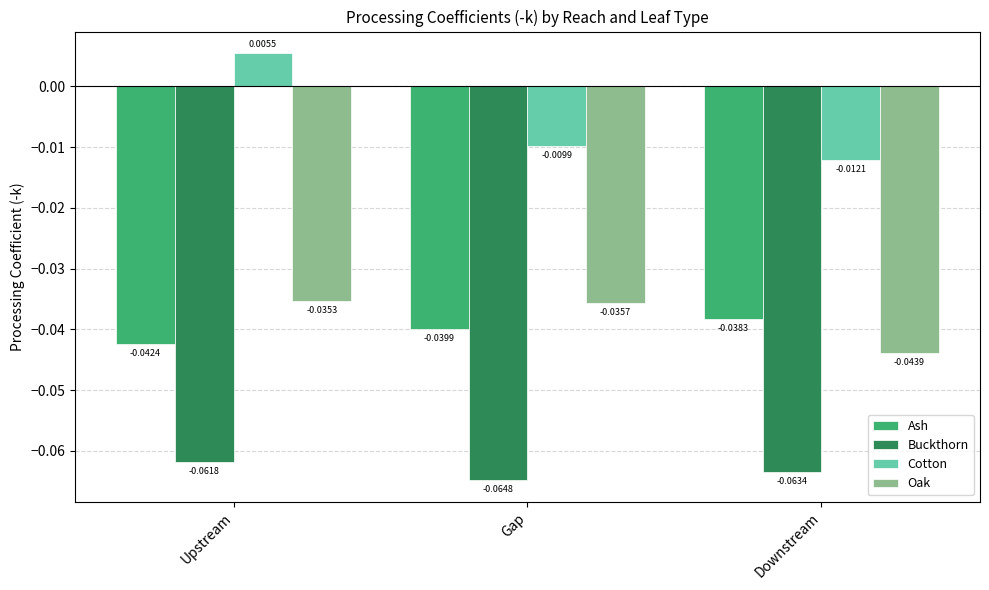

Are the bars grouped side by side (vs. stacked)?

Yes